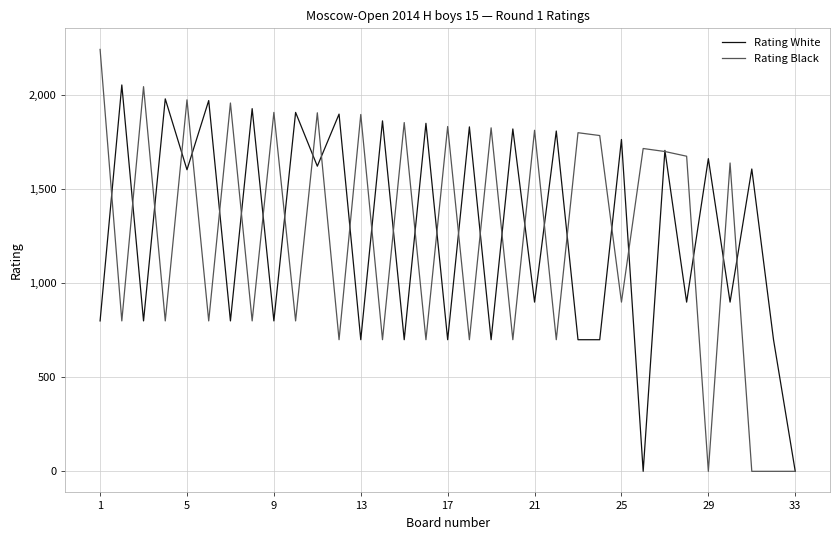

What is the highest value of the Rating Black series?

2244